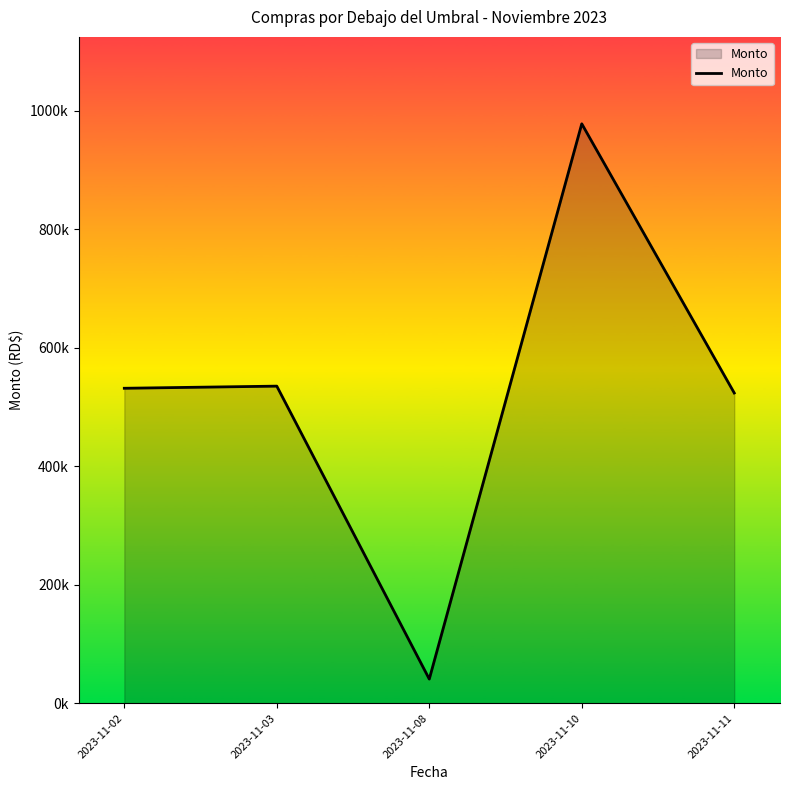

How many points are lower than both their immediate neighbors (excluding endpoints)?

1